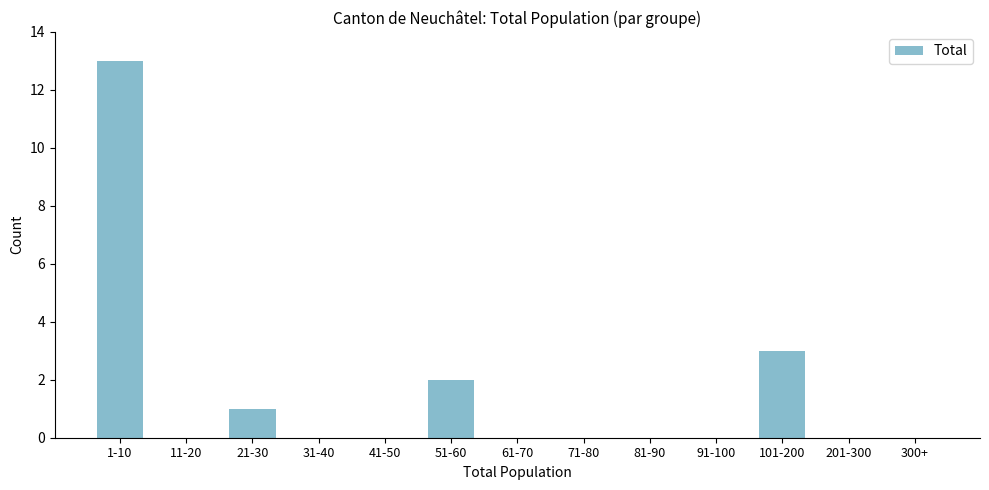

Reading left to right, transcribe all the data shown in this chart.

1-10=13	11-20=0	21-30=1	31-40=0	41-50=0	51-60=2	61-70=0	71-80=0	81-90=0	91-100=0	101-200=3	201-300=0	300+=0